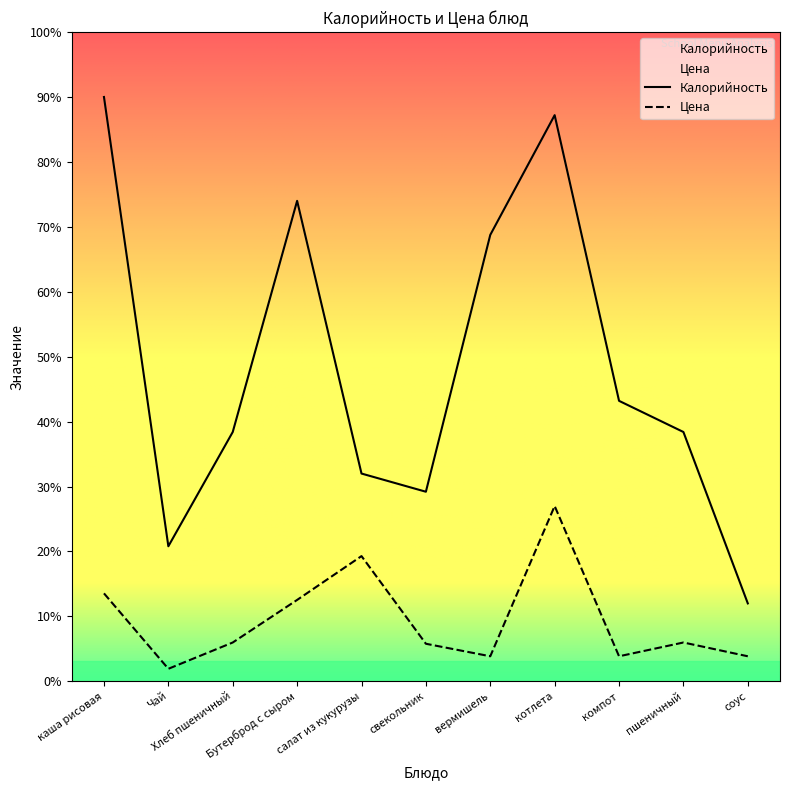

List the series in order of their overall mean, highest first.

Калорийность, Цена